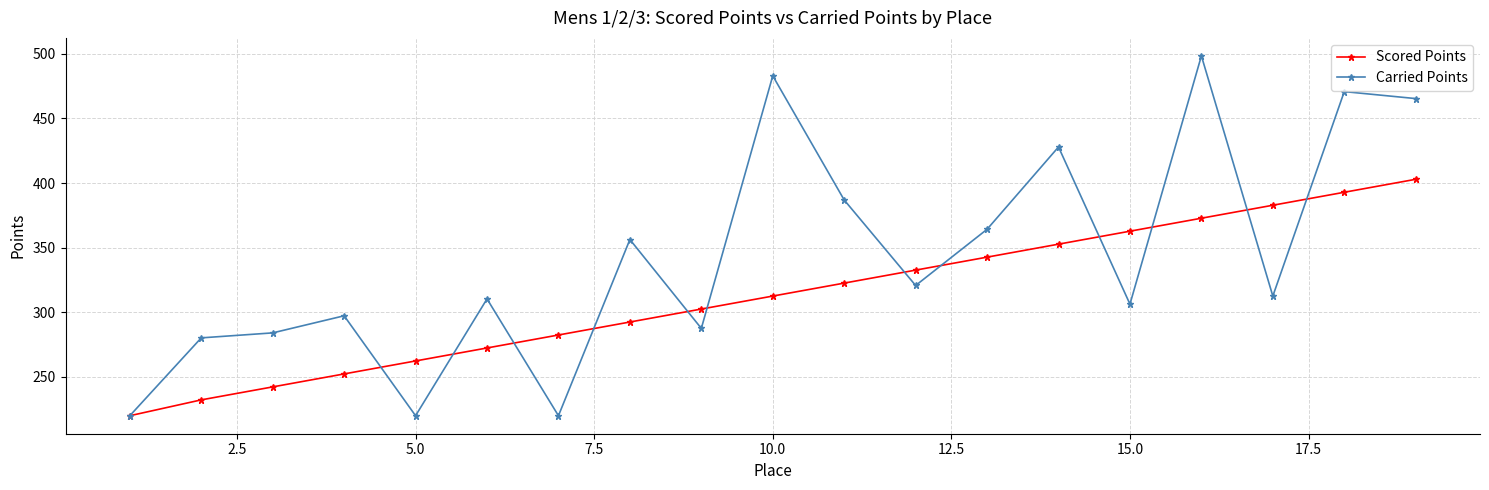

True or false: Scored Points and Carried Points intersect in this chart.

True